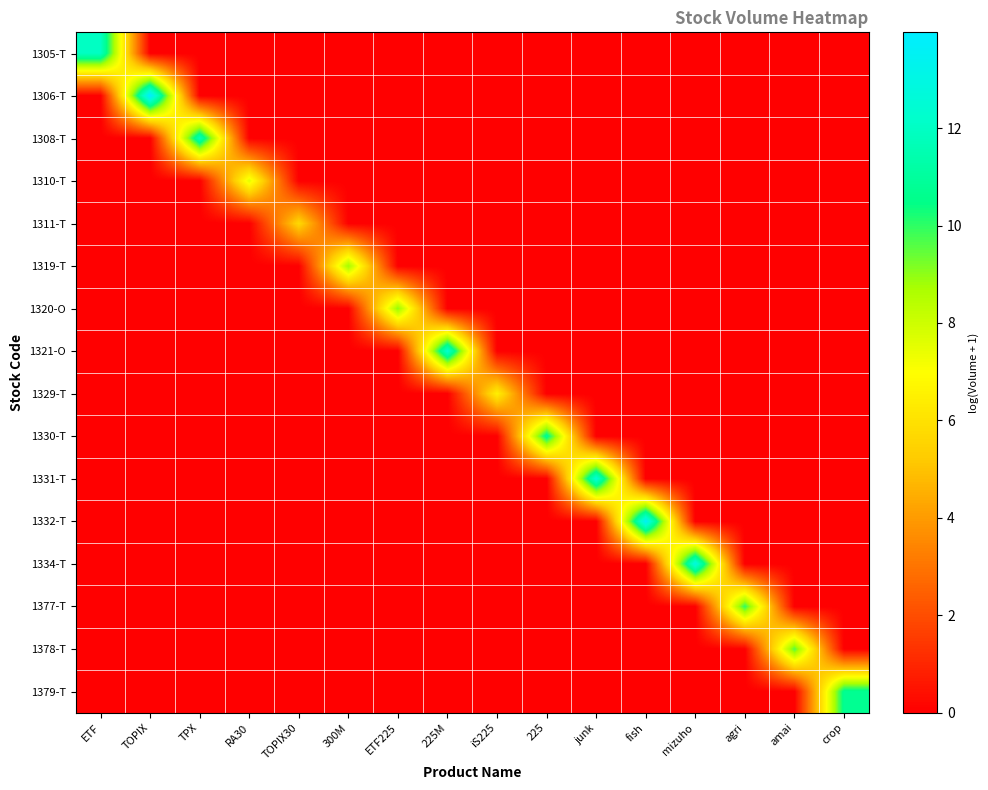

What is the total value across all series at TPX?

11.8